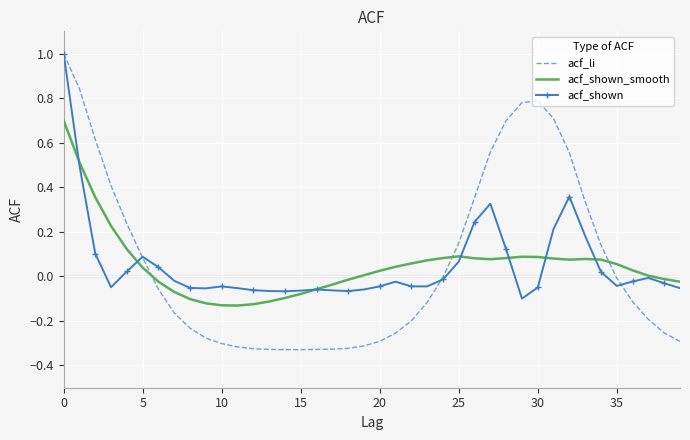

Which series has the widest spread of values?

acf_li